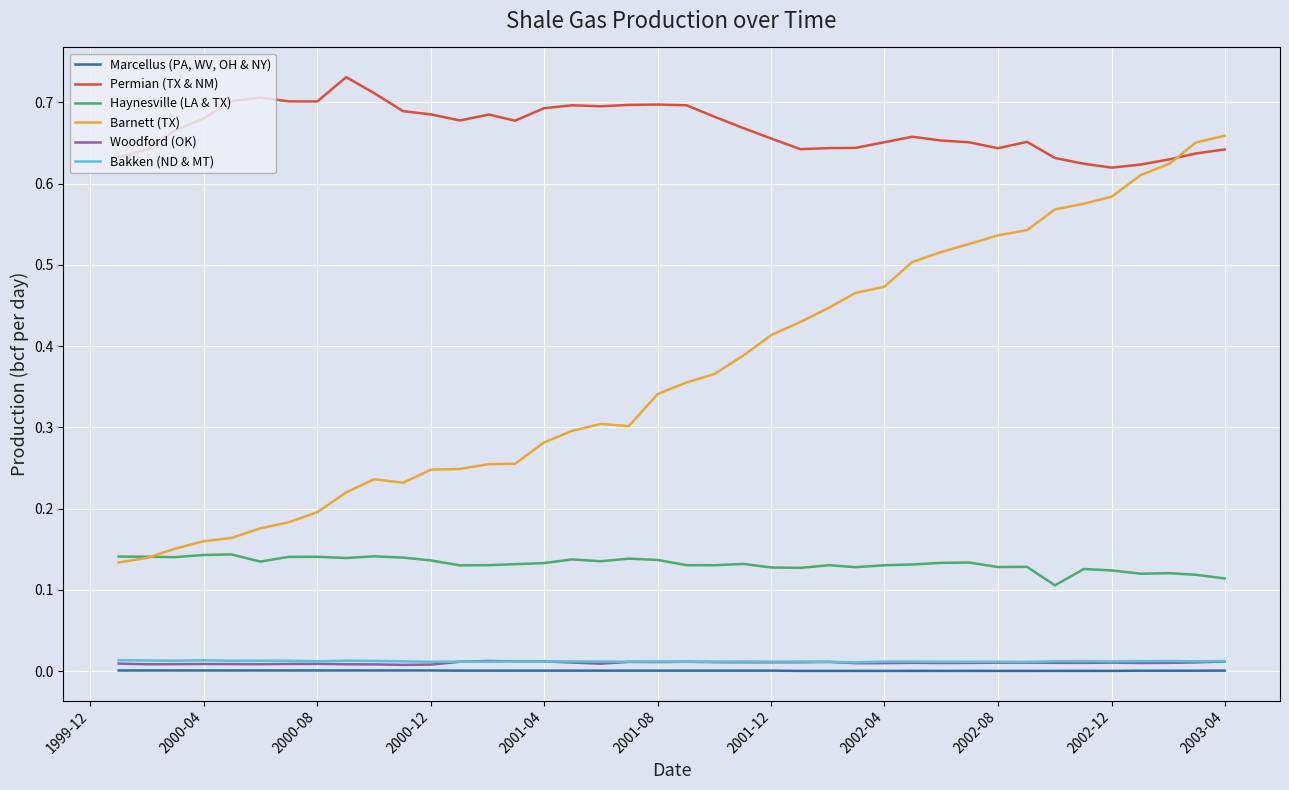

Which series has the largest total across all categories?

Permian (TX & NM)